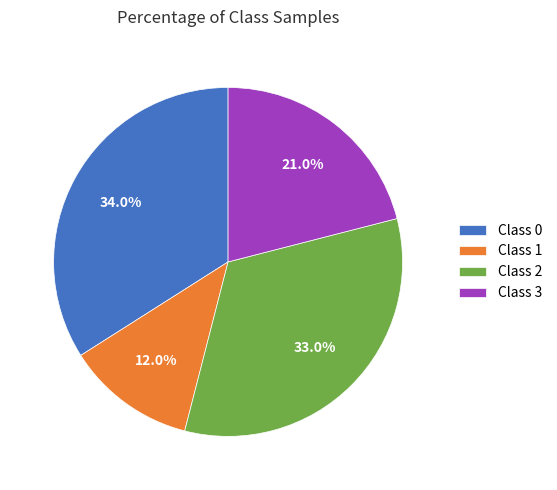

Rank the categories by value from highest to lowest.

Class 0, Class 2, Class 3, Class 1